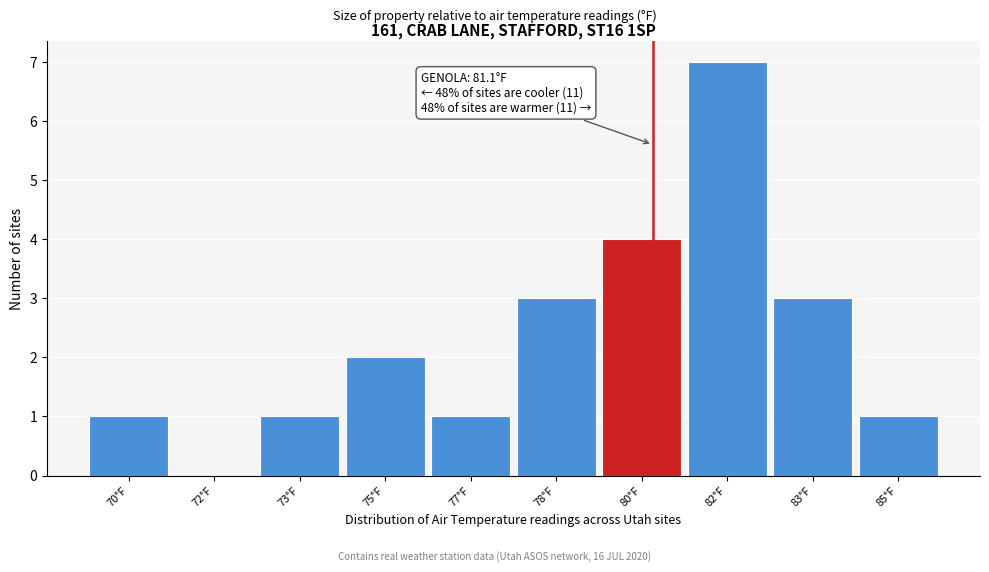

Reading left to right, what are all the values shown in this chart?

70°F=1	72°F=0	73°F=1	75°F=2	77°F=1	78°F=3	80°F=4	82°F=7	83°F=3	85°F=1